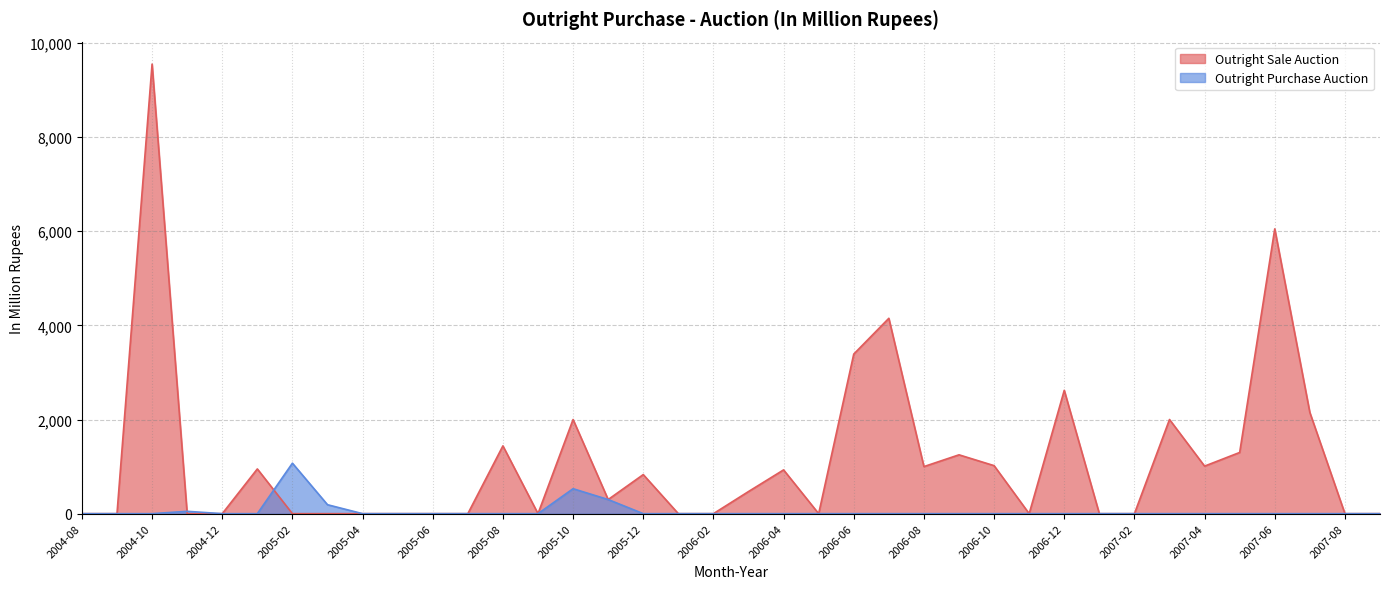

What is the label of the 10th point from the right?

2006-12